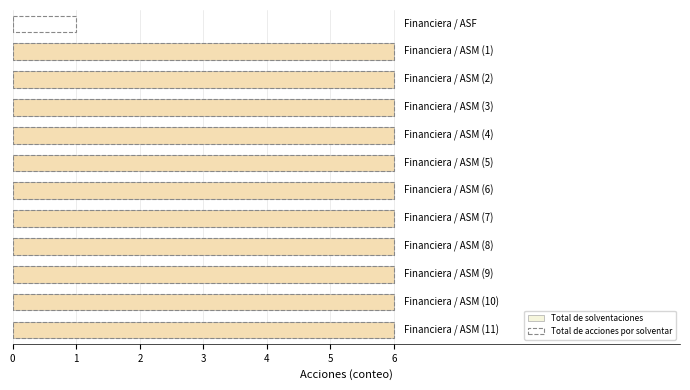

Which series has the widest spread of values?

Total de solventaciones